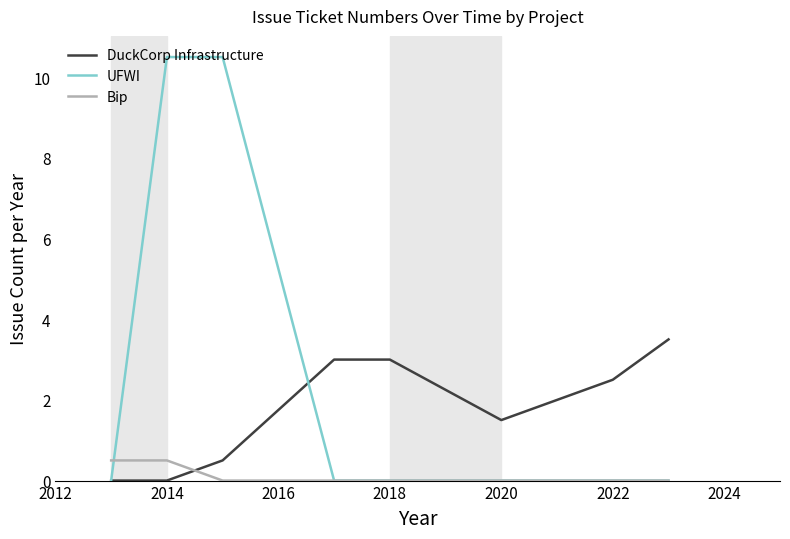

Which series has the largest range (max minus min)?

UFWI